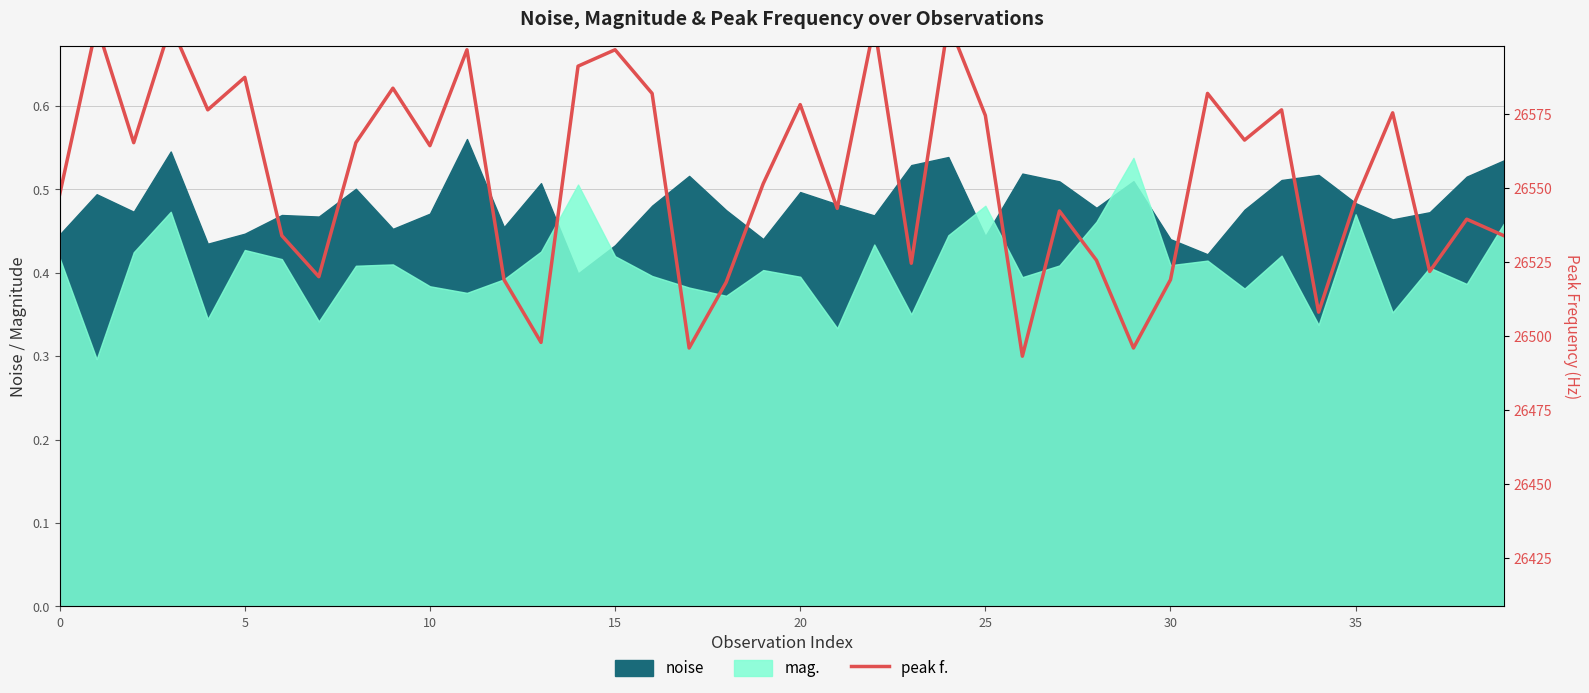

True or false: there are more than 0 points higher than both neighbors.

True